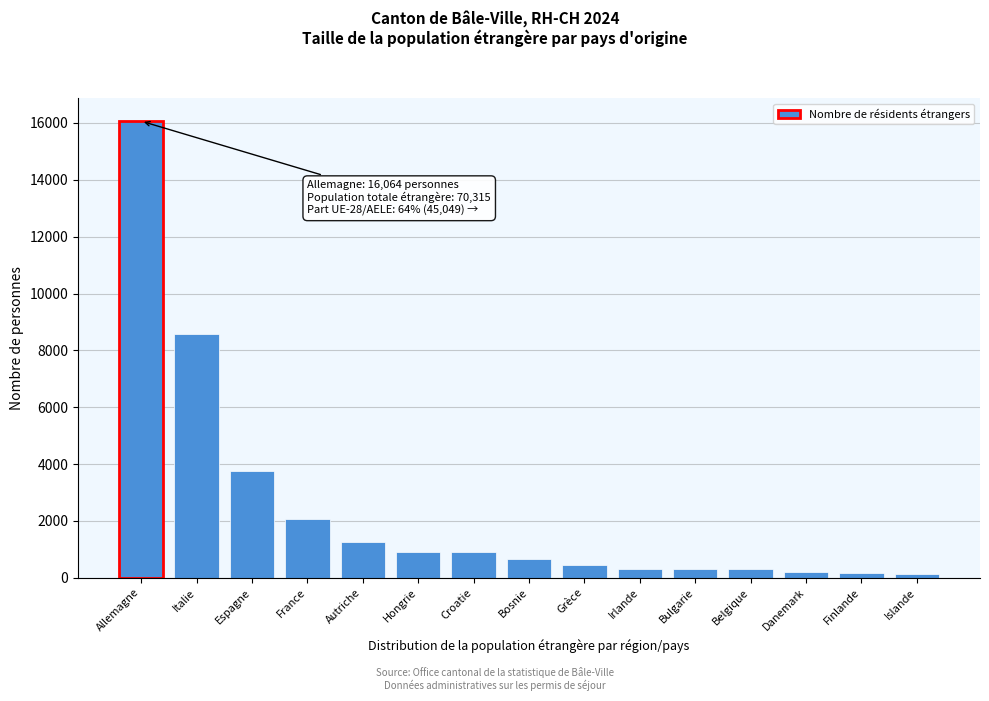

What is the label of the 3rd bar from the left?

Espagne